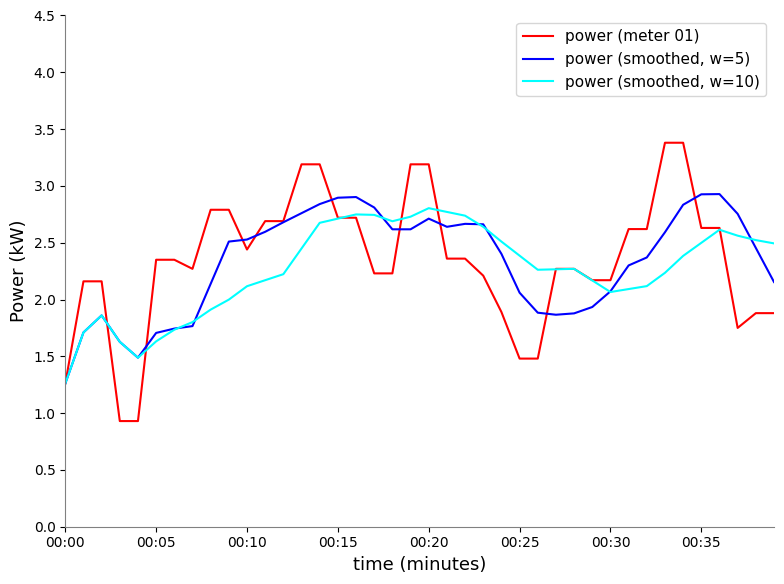

Which series has the widest spread of values?

power (meter 01)